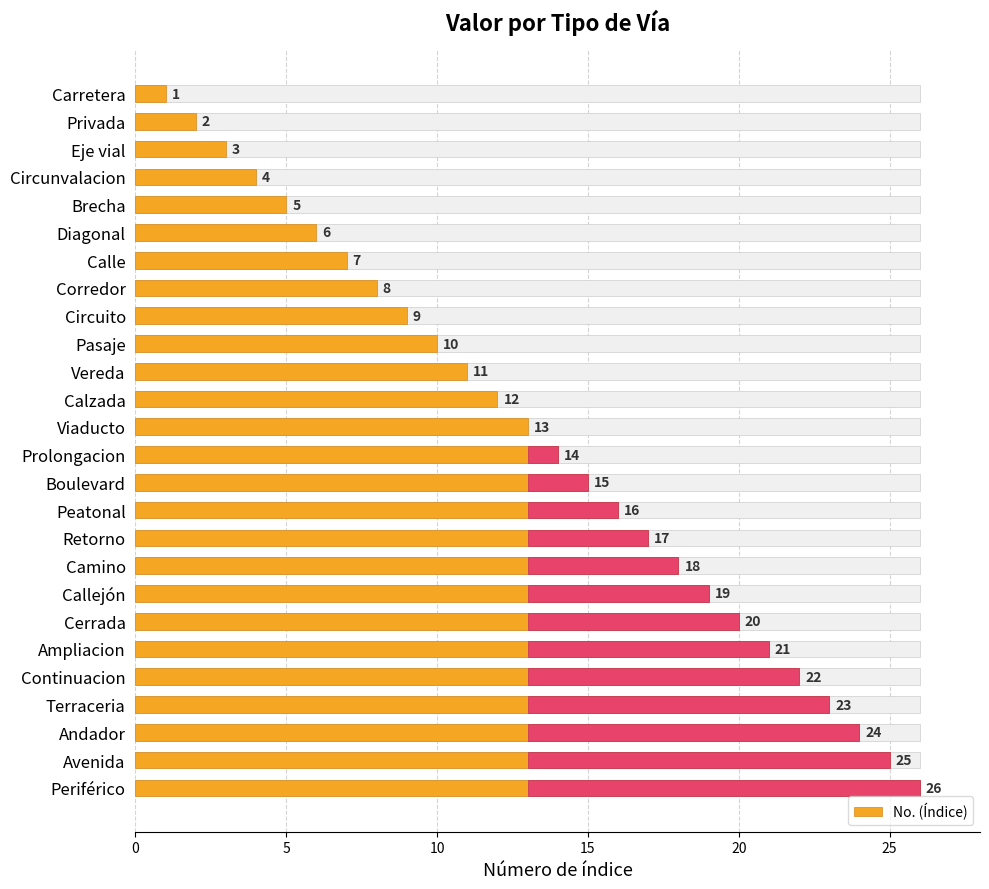

True or false: the data shows 1 at Eje vial.

False